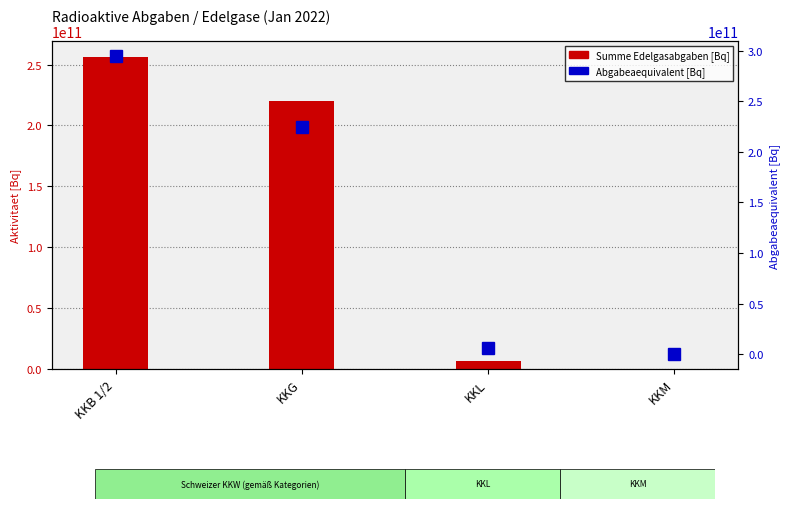

What is the difference between the second highest and minimum values in the Abgabeaequivalent series?

224991596638.7